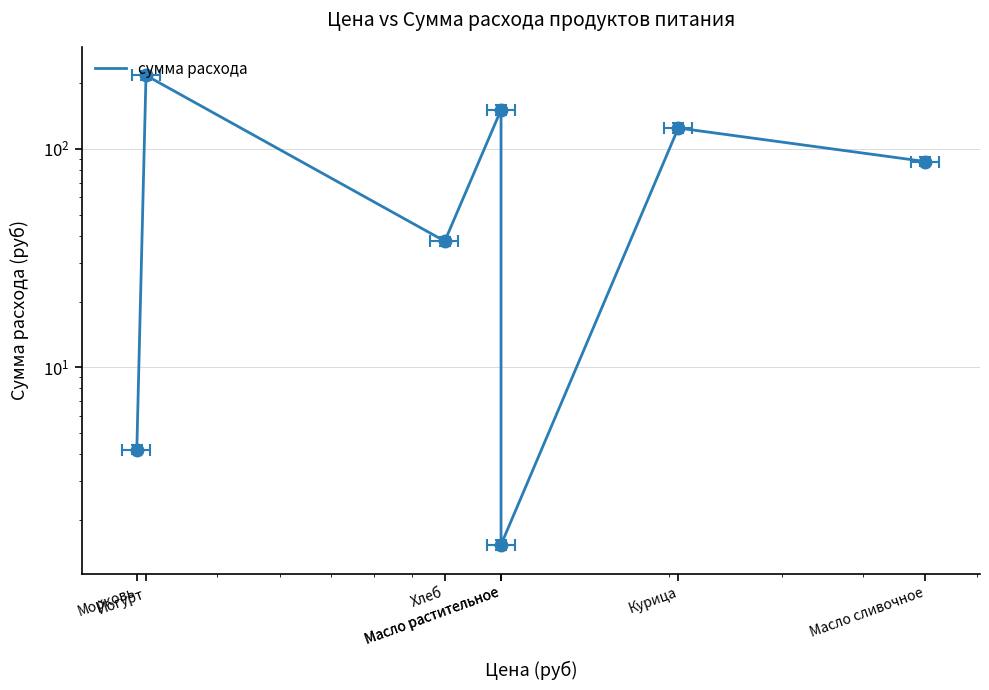

How many lines are shown in the chart?

1